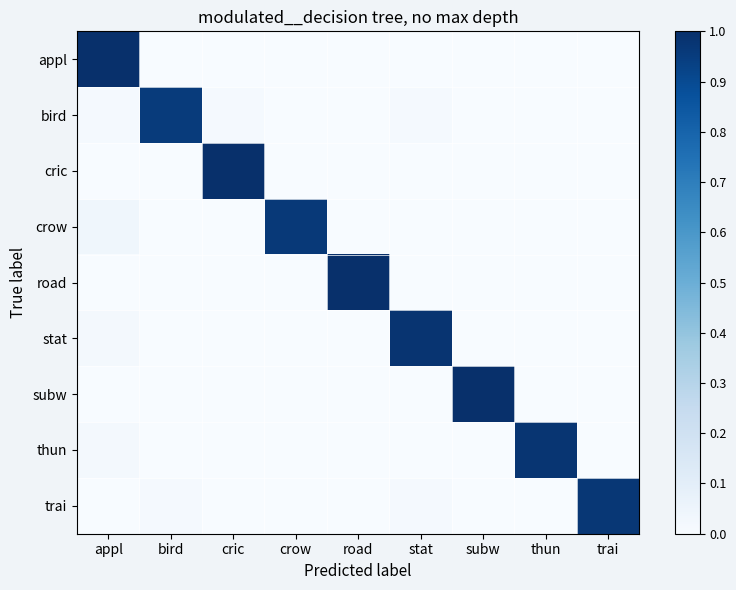

At which category is the sum across all series the highest?

appl